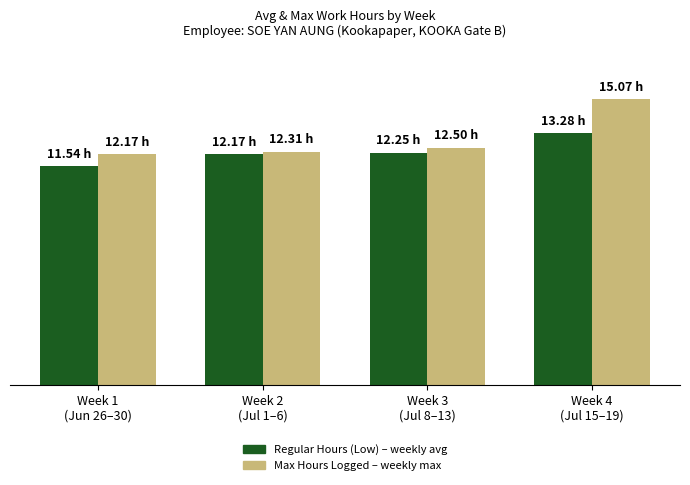

Does the chart contain stacked bars?

No